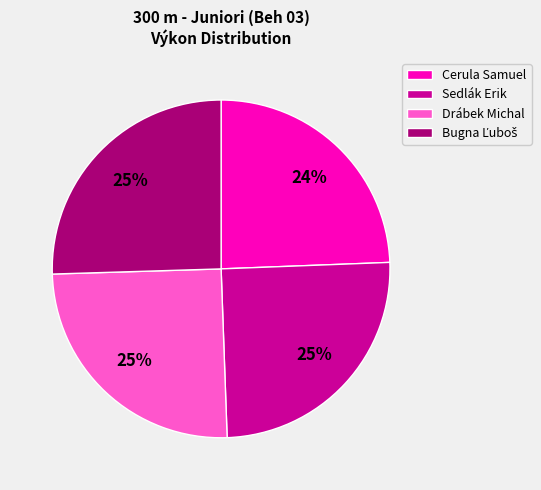

The Cerula Samuel slice represents 31% of the pie. True or false?

False